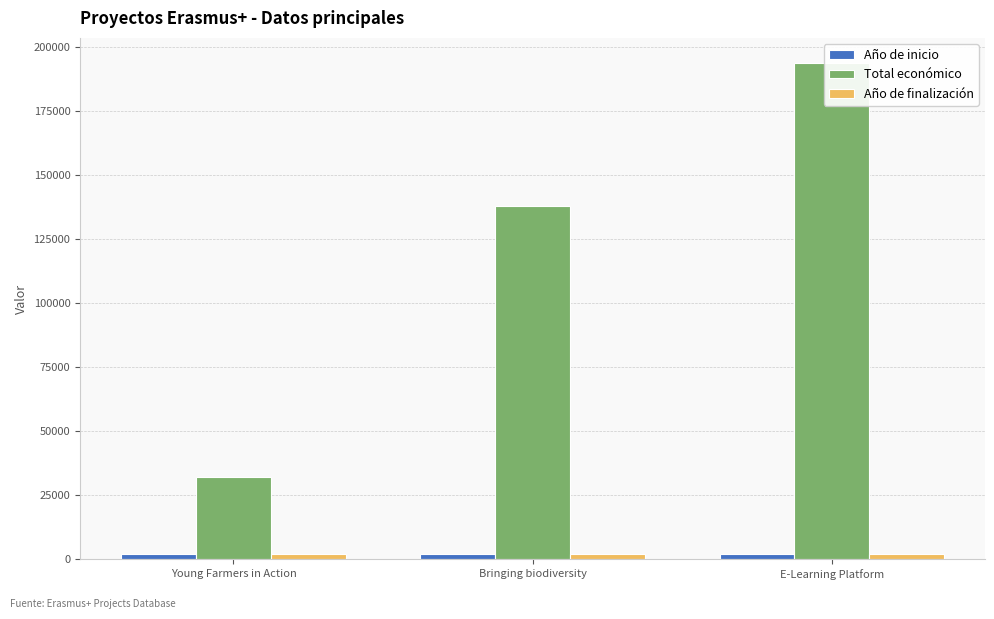

At which category is the sum across all series the highest?

E-Learning Platform